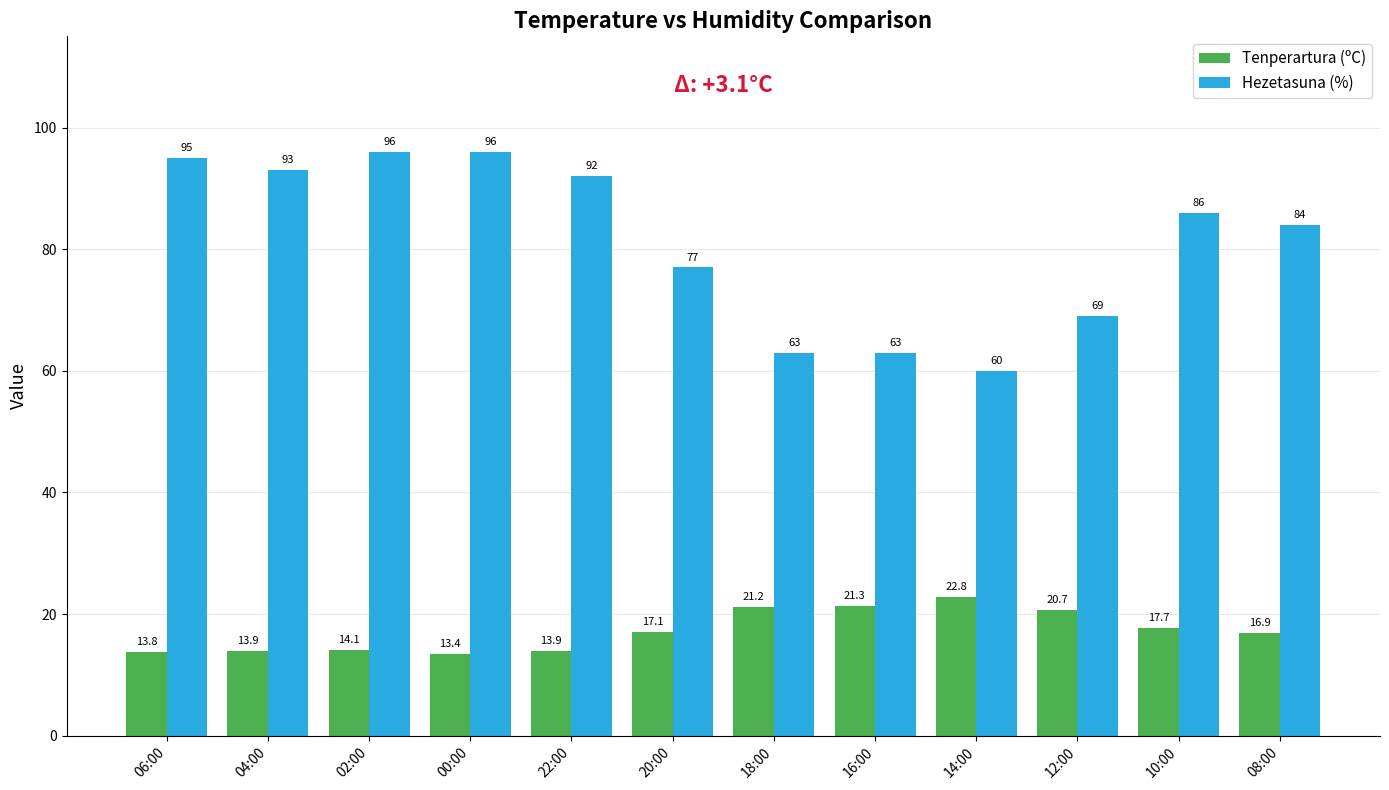

What is the value of the Tenperartura (ºC) bar at the 8th from the left?

21.3